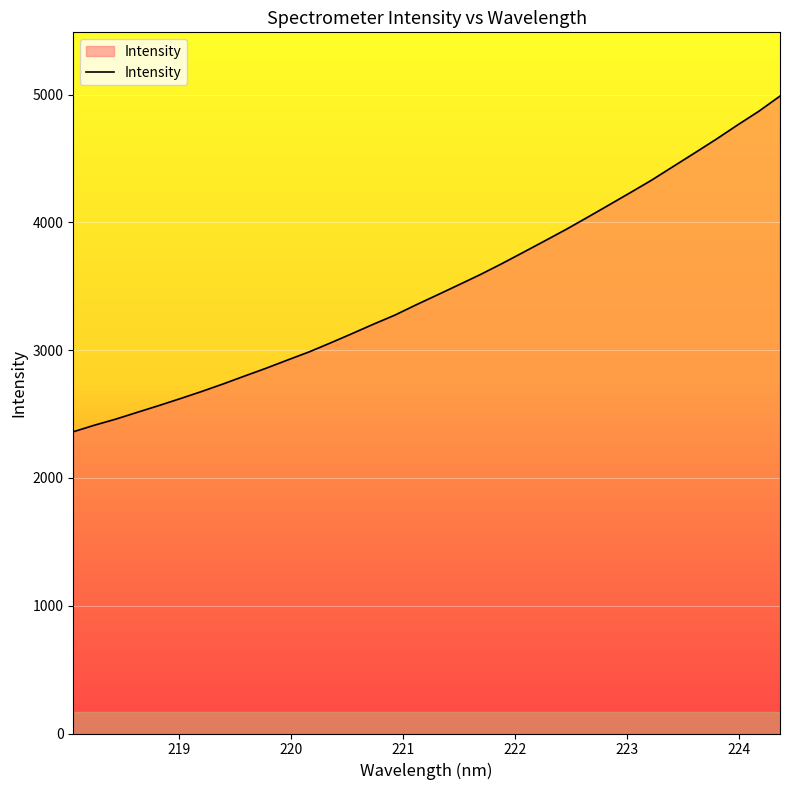

What is the difference between the maximum and minimum values?

2626.8